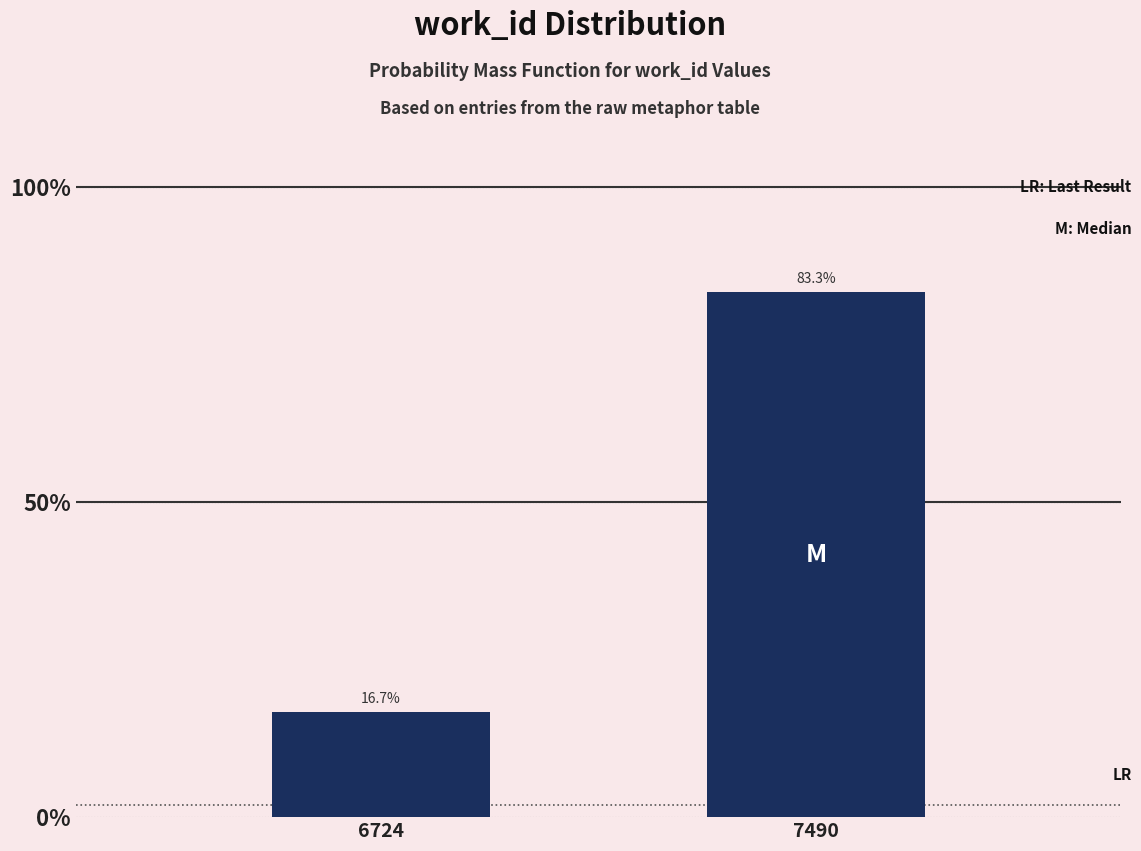

What is the sum of the values at 6724 and 7490?

100.0